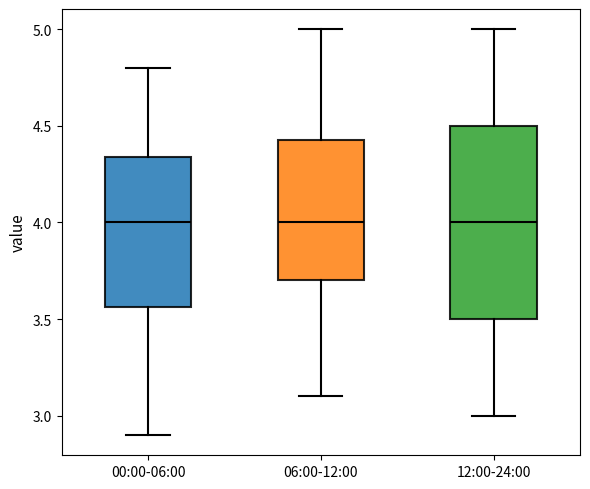

Reading left to right, transcribe this box plot: for each box, give where its median line is, the range the box spans, and where its two whiskers end, as read against the y-axis. The values are not printed on the chart, so give them approximately, as read against the axis.

00:00-06:00: median 4.00, box 3.55 to 4.35, whiskers 2.90 to 4.80
06:00-12:00: median 4.00, box 3.70 to 4.45, whiskers 3.10 to 5.00
12:00-24:00: median 4.00, box 3.50 to 4.50, whiskers 3.00 to 5.00